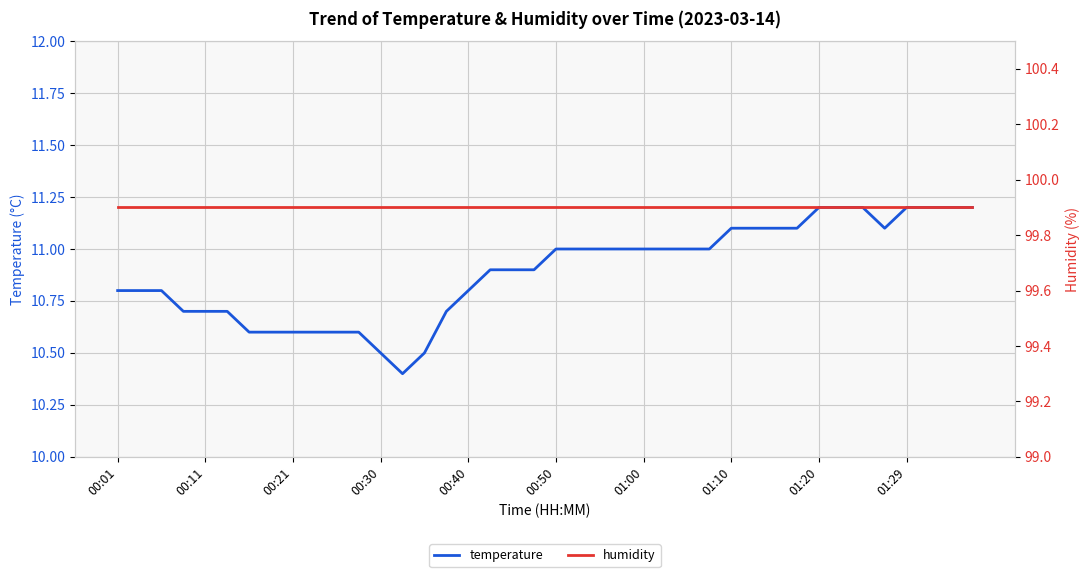

How many interior local valleys does the temperature series have?

2